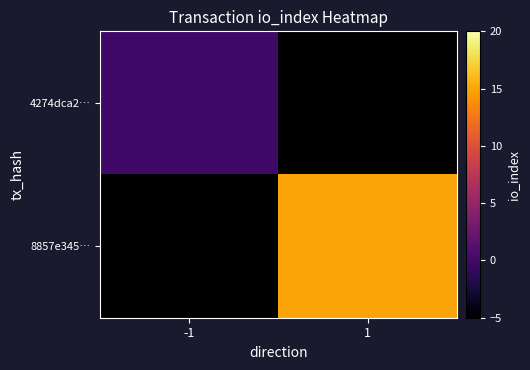

How many data points does each series have?

2